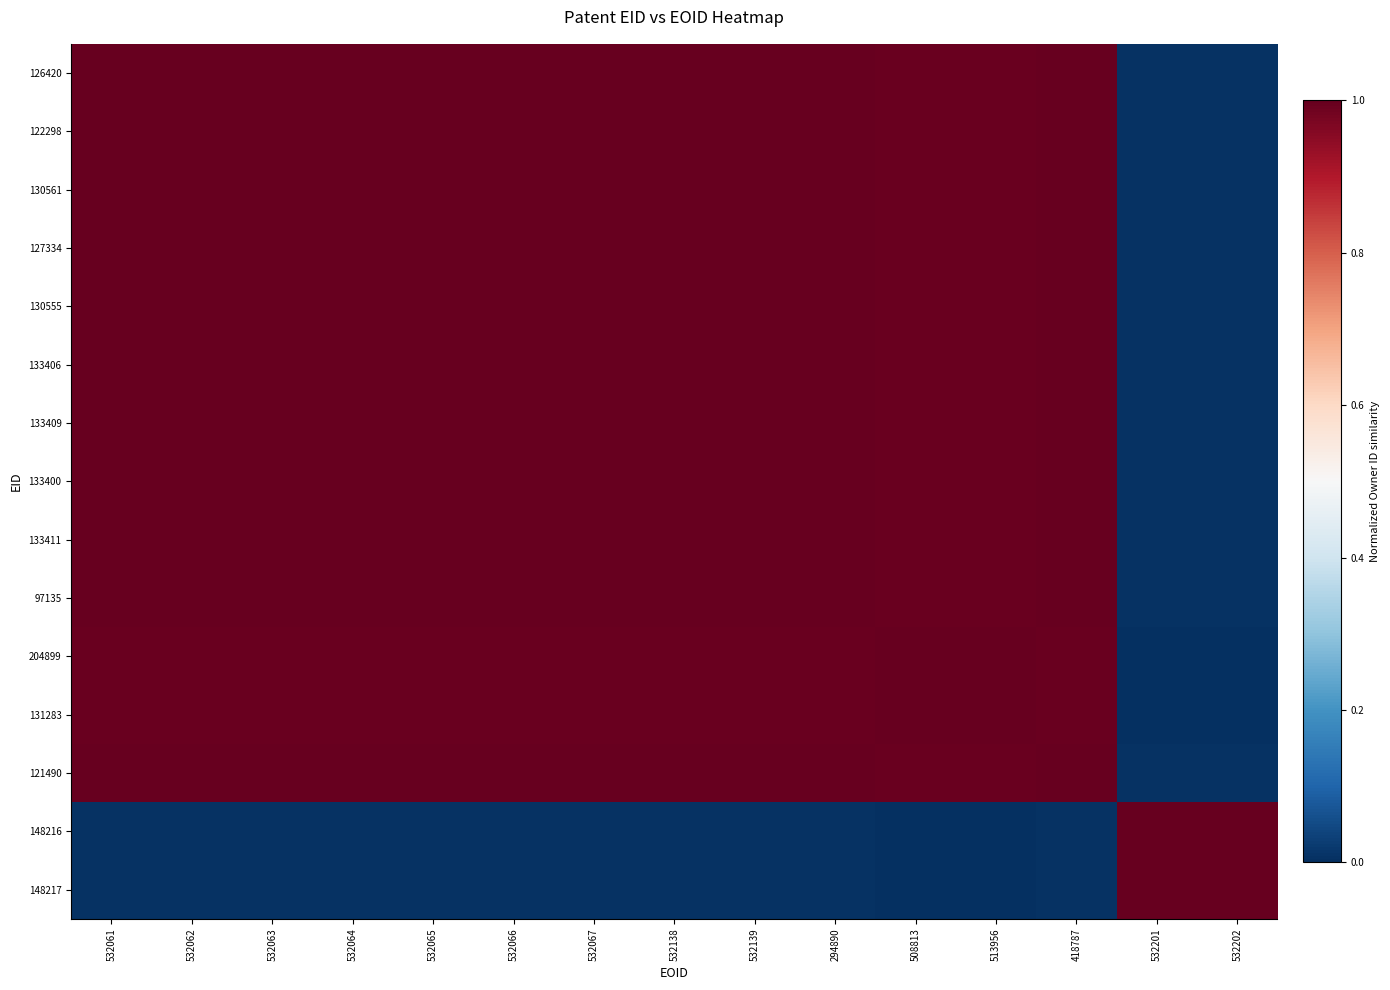

Reading right to left, list all the values displayed in this chart.

126420: 532202=0.0	532201=0.0	418787=1.0	513956=1.0	508813=1.0	294890=1.0	532139=1.0	532138=1.0	532067=1.0	532066=1.0	532065=1.0	532064=1.0	532063=1.0	532062=1.0	532061=1.0
122298: 532202=0.0	532201=0.0	418787=1.0	513956=1.0	508813=1.0	294890=1.0	532139=1.0	532138=1.0	532067=1.0	532066=1.0	532065=1.0	532064=1.0	532063=1.0	532062=1.0	532061=1.0
130561: 532202=0.0	532201=0.0	418787=1.0	513956=1.0	508813=1.0	294890=1.0	532139=1.0	532138=1.0	532067=1.0	532066=1.0	532065=1.0	532064=1.0	532063=1.0	532062=1.0	532061=1.0
127334: 532202=0.0	532201=0.0	418787=1.0	513956=1.0	508813=1.0	294890=1.0	532139=1.0	532138=1.0	532067=1.0	532066=1.0	532065=1.0	532064=1.0	532063=1.0	532062=1.0	532061=1.0
130555: 532202=0.0	532201=0.0	418787=1.0	513956=1.0	508813=1.0	294890=1.0	532139=1.0	532138=1.0	532067=1.0	532066=1.0	532065=1.0	532064=1.0	532063=1.0	532062=1.0	532061=1.0
133406: 532202=0.0	532201=0.0	418787=1.0	513956=1.0	508813=1.0	294890=1.0	532139=1.0	532138=1.0	532067=1.0	532066=1.0	532065=1.0	532064=1.0	532063=1.0	532062=1.0	532061=1.0
133409: 532202=0.0	532201=0.0	418787=1.0	513956=1.0	508813=1.0	294890=1.0	532139=1.0	532138=1.0	532067=1.0	532066=1.0	532065=1.0	532064=1.0	532063=1.0	532062=1.0	532061=1.0
133400: 532202=0.0	532201=0.0	418787=1.0	513956=1.0	508813=1.0	294890=1.0	532139=1.0	532138=1.0	532067=1.0	532066=1.0	532065=1.0	532064=1.0	532063=1.0	532062=1.0	532061=1.0
133411: 532202=0.0	532201=0.0	418787=1.0	513956=1.0	508813=1.0	294890=1.0	532139=1.0	532138=1.0	532067=1.0	532066=1.0	532065=1.0	532064=1.0	532063=1.0	532062=1.0	532061=1.0
97135: 532202=0.0	532201=0.0	418787=1.0	513956=1.0	508813=1.0	294890=1.0	532139=1.0	532138=1.0	532067=1.0	532066=1.0	532065=1.0	532064=1.0	532063=1.0	532062=1.0	532061=1.0
204899: 532202=0.0	532201=0.0	418787=1.0	513956=1.0	508813=1.0	294890=1.0	532139=1.0	532138=1.0	532067=1.0	532066=1.0	532065=1.0	532064=1.0	532063=1.0	532062=1.0	532061=1.0
131283: 532202=0.0	532201=0.0	418787=1.0	513956=1.0	508813=1.0	294890=1.0	532139=1.0	532138=1.0	532067=1.0	532066=1.0	532065=1.0	532064=1.0	532063=1.0	532062=1.0	532061=1.0
121490: 532202=0.0	532201=0.0	418787=1.0	513956=1.0	508813=1.0	294890=1.0	532139=1.0	532138=1.0	532067=1.0	532066=1.0	532065=1.0	532064=1.0	532063=1.0	532062=1.0	532061=1.0
148216: 532202=1.0	532201=1.0	418787=0.0	513956=0.0	508813=0.0	294890=0.0	532139=0.0	532138=0.0	532067=0.0	532066=0.0	532065=0.0	532064=0.0	532063=0.0	532062=0.0	532061=0.0
148217: 532202=1.0	532201=1.0	418787=0.0	513956=0.0	508813=0.0	294890=0.0	532139=0.0	532138=0.0	532067=0.0	532066=0.0	532065=0.0	532064=0.0	532063=0.0	532062=0.0	532061=0.0